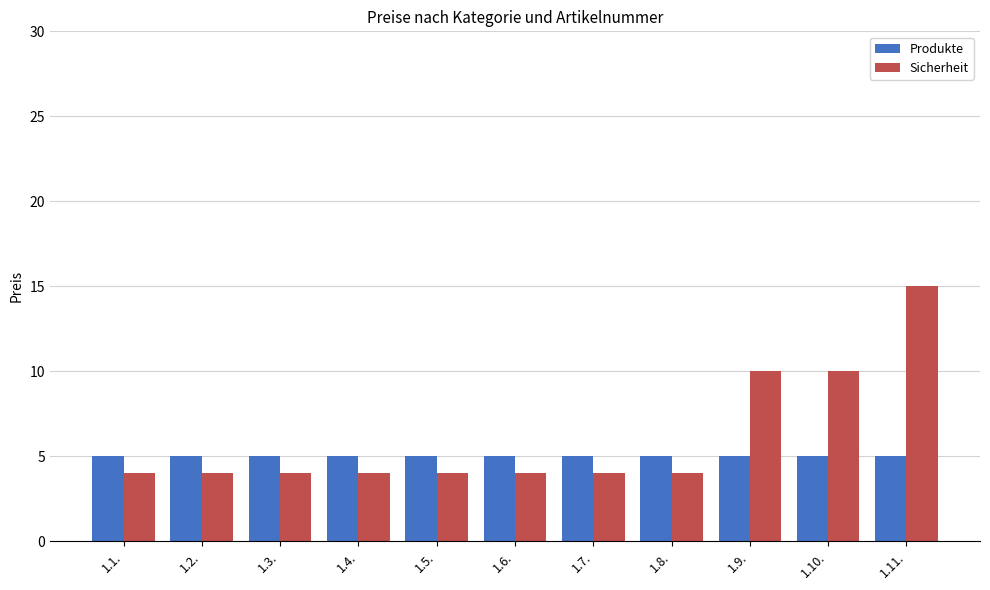

List the series in order of their overall mean, highest first.

Sicherheit, Produkte